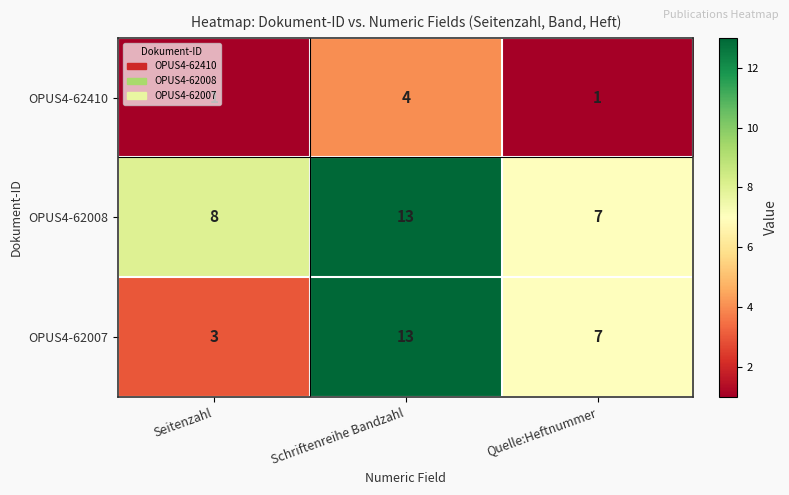

How many categories are shown in the chart?

3